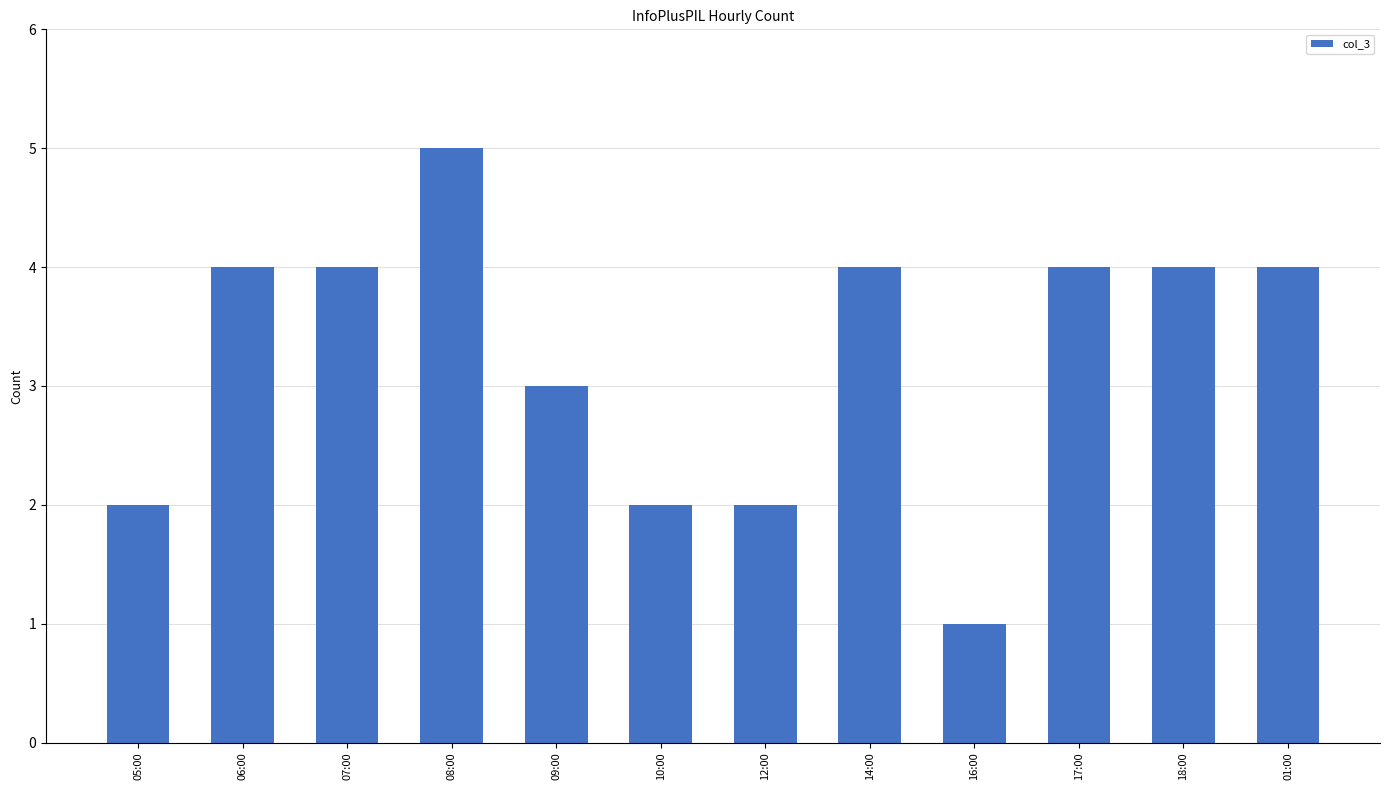

True or false: the data shows 1 at 12:00.

False